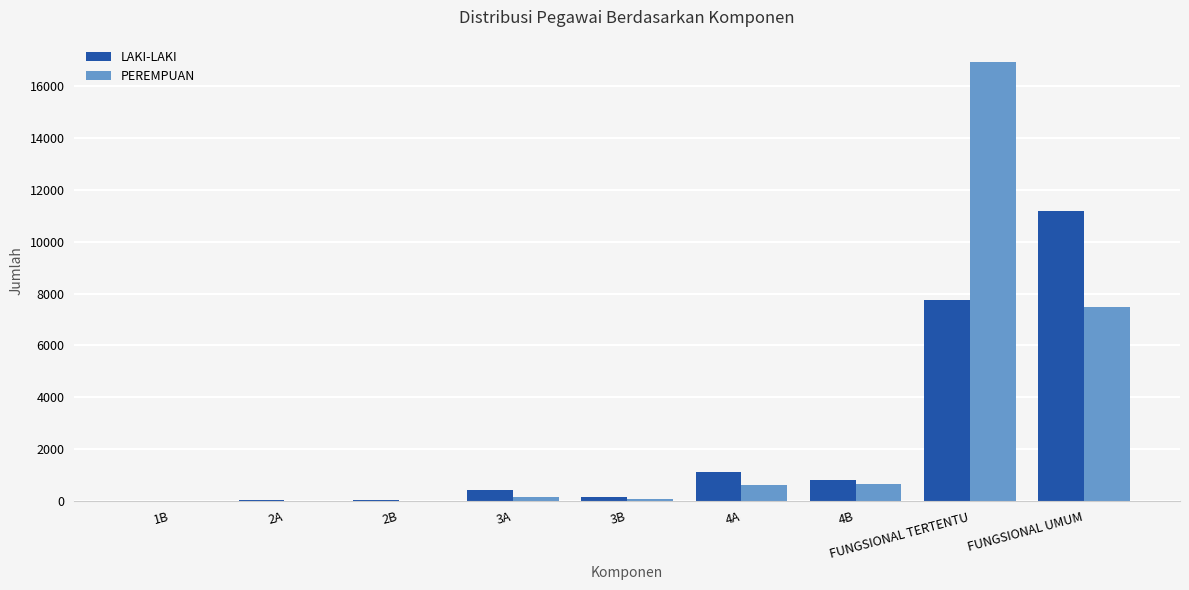

Which series changed the most between 1B and FUNGSIONAL UMUM?

LAKI-LAKI